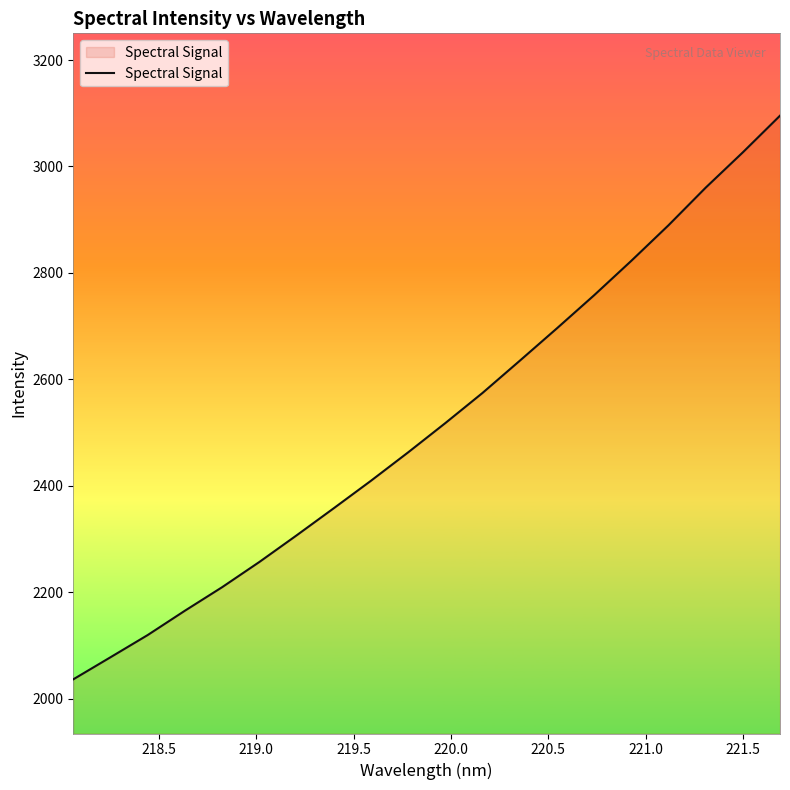

What is the minimum value shown in the chart?

2036.1